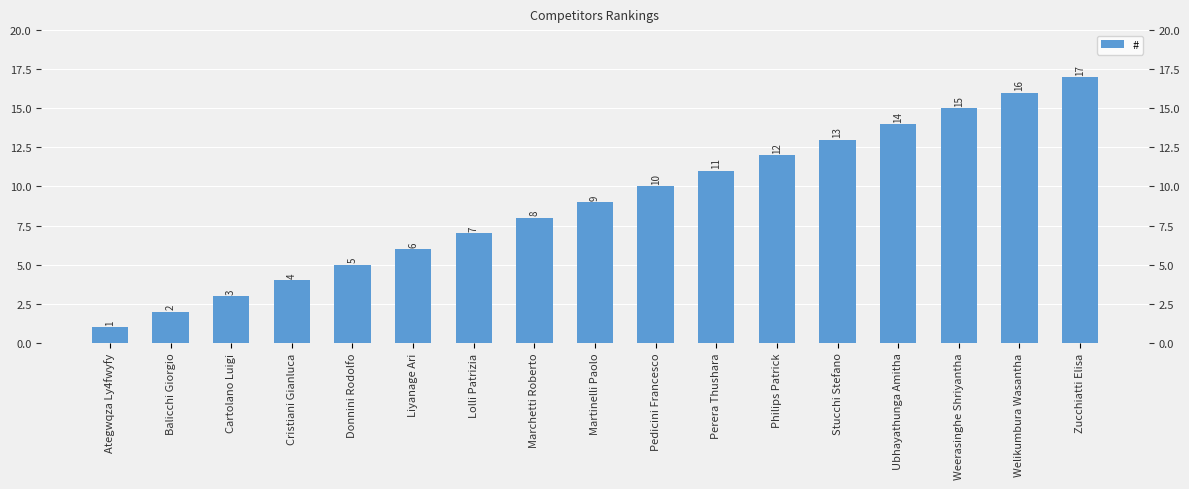

Reading right to left, transcribe all the data shown in this chart.

17	16	15	14	13	12	11	10	9	8	7	6	5	4	3	2	1